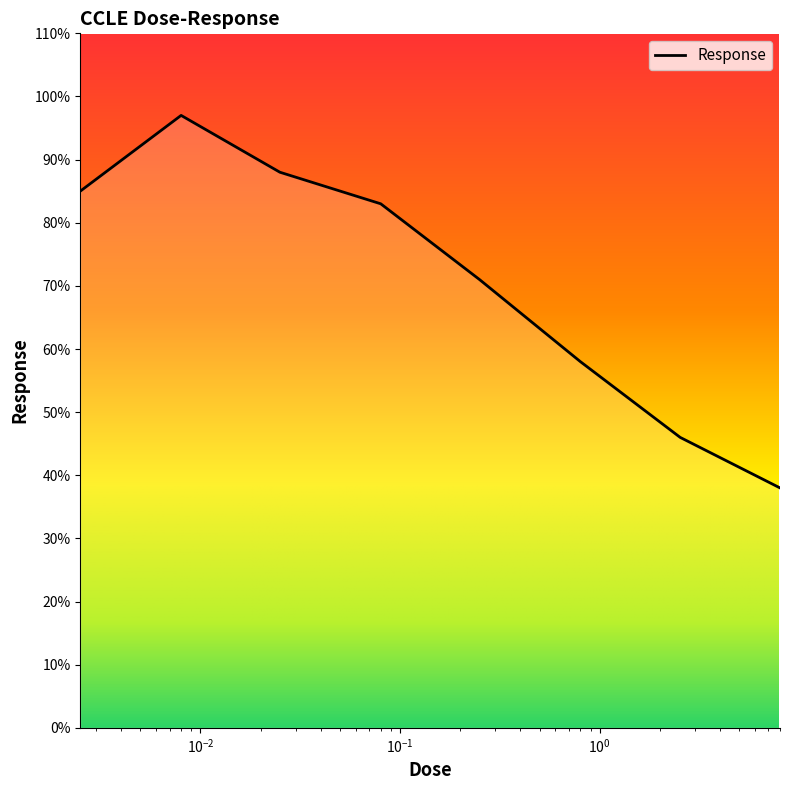

True or false: the data has more than 2 interior local peaks.

False